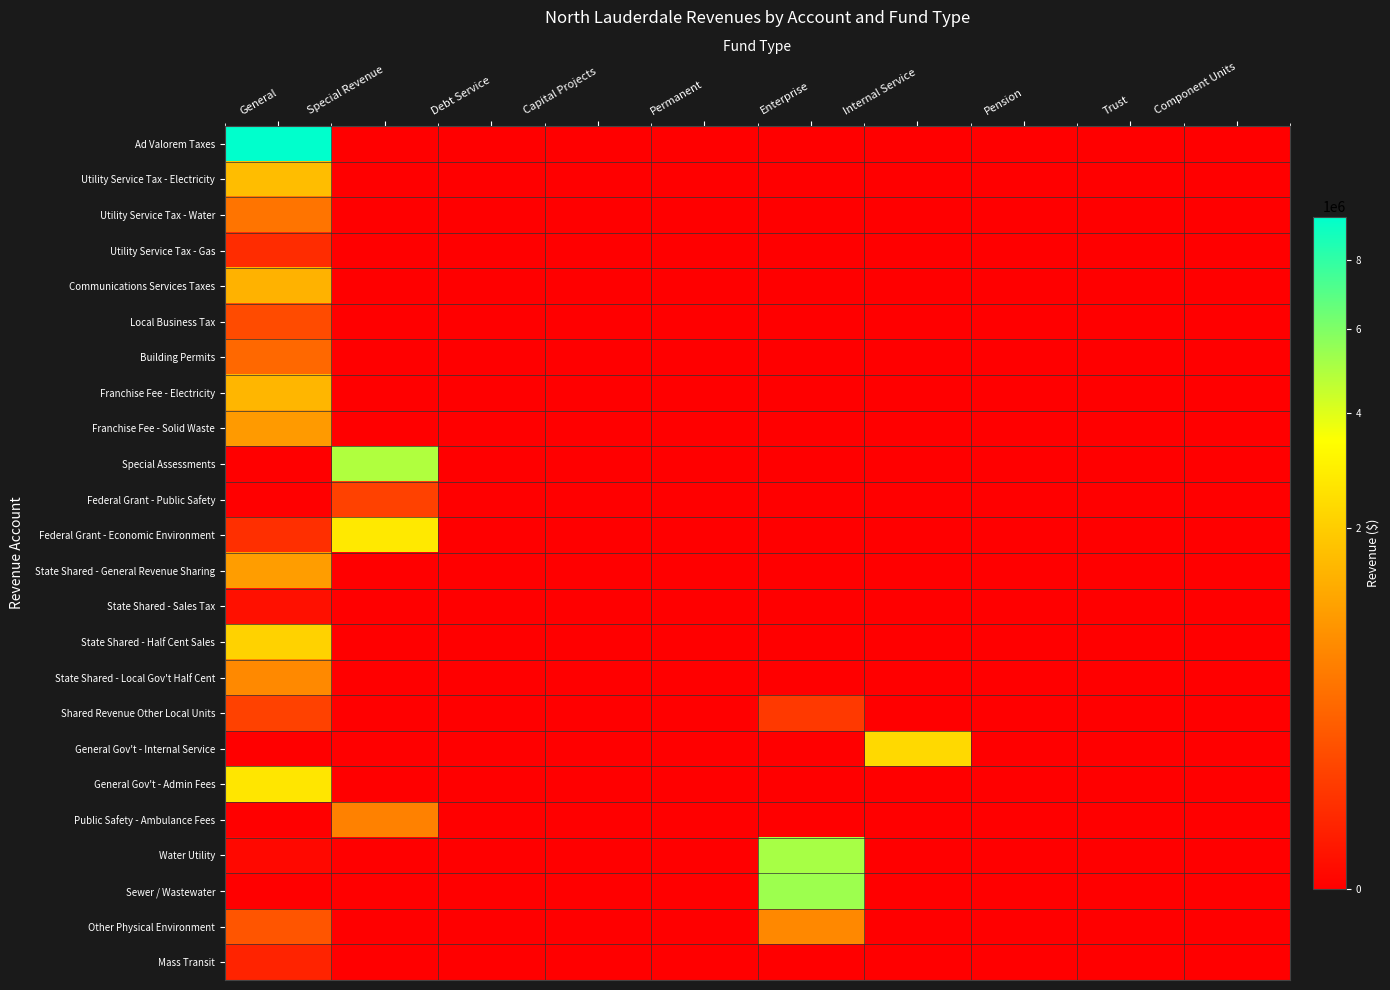

At Capital Projects, list the series in order from largest to smallest.

Ad Valorem Taxes, Utility Service Tax - Electricity, Utility Service Tax - Water, Utility Service Tax - Gas, Communications Services Taxes, Local Business Tax, Building Permits, Franchise Fee - Electricity, Franchise Fee - Solid Waste, Special Assessments, Federal Grant - Public Safety, Federal Grant - Economic Environment, State Shared - General Revenue Sharing, State Shared - Sales Tax, State Shared - Half Cent Sales, State Shared - Local Gov't Half Cent, Shared Revenue Other Local Units, General Gov't - Internal Service, General Gov't - Admin Fees, Public Safety - Ambulance Fees, Water Utility, Sewer / Wastewater, Other Physical Environment, Mass Transit